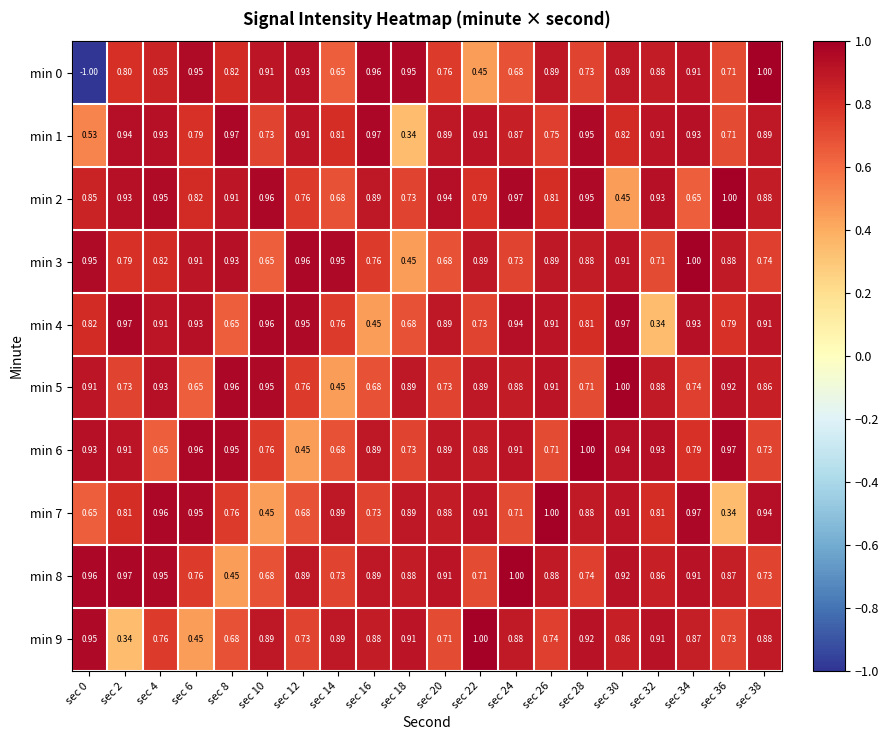

Reading left to right, transcribe all the data shown in this chart.

min 0: sec 0=-1.0	sec 2=0.8	sec 4=0.8	sec 6=0.9	sec 8=0.8	sec 10=0.9	sec 12=0.9	sec 14=0.7	sec 16=1.0	sec 18=0.9	sec 20=0.8	sec 22=0.5	sec 24=0.7	sec 26=0.9	sec 28=0.7	sec 30=0.9	sec 32=0.9	sec 34=0.9	sec 36=0.7	sec 38=1.0
min 1: sec 0=0.5	sec 2=0.9	sec 4=0.9	sec 6=0.8	sec 8=1.0	sec 10=0.7	sec 12=0.9	sec 14=0.8	sec 16=1.0	sec 18=0.3	sec 20=0.9	sec 22=0.9	sec 24=0.9	sec 26=0.8	sec 28=0.9	sec 30=0.8	sec 32=0.9	sec 34=0.9	sec 36=0.7	sec 38=0.9
min 2: sec 0=0.8	sec 2=0.9	sec 4=0.9	sec 6=0.8	sec 8=0.9	sec 10=1.0	sec 12=0.8	sec 14=0.7	sec 16=0.9	sec 18=0.7	sec 20=0.9	sec 22=0.8	sec 24=1.0	sec 26=0.8	sec 28=0.9	sec 30=0.5	sec 32=0.9	sec 34=0.7	sec 36=1.0	sec 38=0.9
min 3: sec 0=0.9	sec 2=0.8	sec 4=0.8	sec 6=0.9	sec 8=0.9	sec 10=0.7	sec 12=1.0	sec 14=0.9	sec 16=0.8	sec 18=0.5	sec 20=0.7	sec 22=0.9	sec 24=0.7	sec 26=0.9	sec 28=0.9	sec 30=0.9	sec 32=0.7	sec 34=1.0	sec 36=0.9	sec 38=0.7
min 4: sec 0=0.8	sec 2=1.0	sec 4=0.9	sec 6=0.9	sec 8=0.7	sec 10=1.0	sec 12=0.9	sec 14=0.8	sec 16=0.5	sec 18=0.7	sec 20=0.9	sec 22=0.7	sec 24=0.9	sec 26=0.9	sec 28=0.8	sec 30=1.0	sec 32=0.3	sec 34=0.9	sec 36=0.8	sec 38=0.9
min 5: sec 0=0.9	sec 2=0.7	sec 4=0.9	sec 6=0.7	sec 8=1.0	sec 10=0.9	sec 12=0.8	sec 14=0.5	sec 16=0.7	sec 18=0.9	sec 20=0.7	sec 22=0.9	sec 24=0.9	sec 26=0.9	sec 28=0.7	sec 30=1.0	sec 32=0.9	sec 34=0.7	sec 36=0.9	sec 38=0.9
min 6: sec 0=0.9	sec 2=0.9	sec 4=0.7	sec 6=1.0	sec 8=0.9	sec 10=0.8	sec 12=0.5	sec 14=0.7	sec 16=0.9	sec 18=0.7	sec 20=0.9	sec 22=0.9	sec 24=0.9	sec 26=0.7	sec 28=1.0	sec 30=0.9	sec 32=0.9	sec 34=0.8	sec 36=1.0	sec 38=0.7
min 7: sec 0=0.7	sec 2=0.8	sec 4=1.0	sec 6=0.9	sec 8=0.8	sec 10=0.5	sec 12=0.7	sec 14=0.9	sec 16=0.7	sec 18=0.9	sec 20=0.9	sec 22=0.9	sec 24=0.7	sec 26=1.0	sec 28=0.9	sec 30=0.9	sec 32=0.8	sec 34=1.0	sec 36=0.3	sec 38=0.9
min 8: sec 0=1.0	sec 2=1.0	sec 4=0.9	sec 6=0.8	sec 8=0.5	sec 10=0.7	sec 12=0.9	sec 14=0.7	sec 16=0.9	sec 18=0.9	sec 20=0.9	sec 22=0.7	sec 24=1.0	sec 26=0.9	sec 28=0.7	sec 30=0.9	sec 32=0.9	sec 34=0.9	sec 36=0.9	sec 38=0.7
min 9: sec 0=0.9	sec 2=0.3	sec 4=0.8	sec 6=0.5	sec 8=0.7	sec 10=0.9	sec 12=0.7	sec 14=0.9	sec 16=0.9	sec 18=0.9	sec 20=0.7	sec 22=1.0	sec 24=0.9	sec 26=0.7	sec 28=0.9	sec 30=0.9	sec 32=0.9	sec 34=0.9	sec 36=0.7	sec 38=0.9